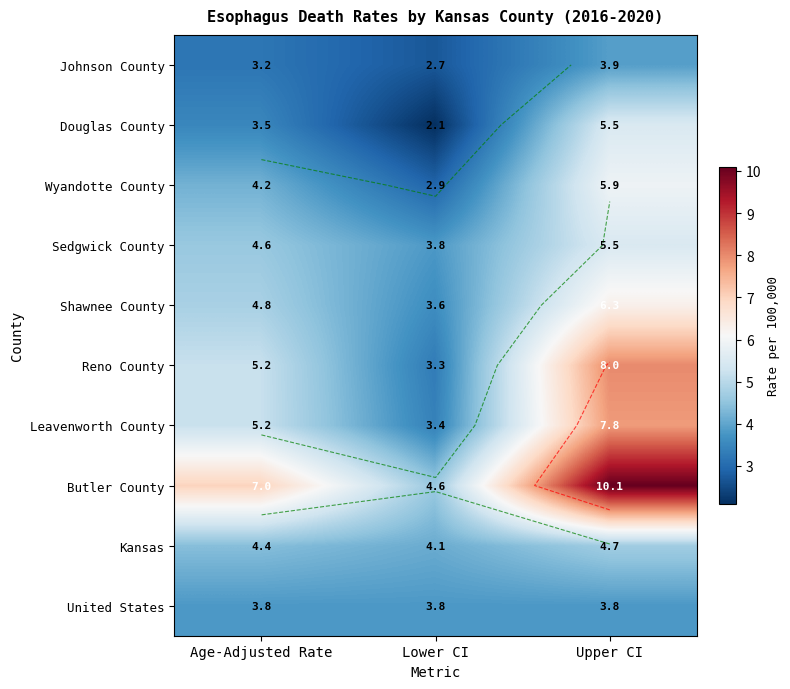

The value of Kansas at Age-Adjusted Rate is 4.4. True or false?

True